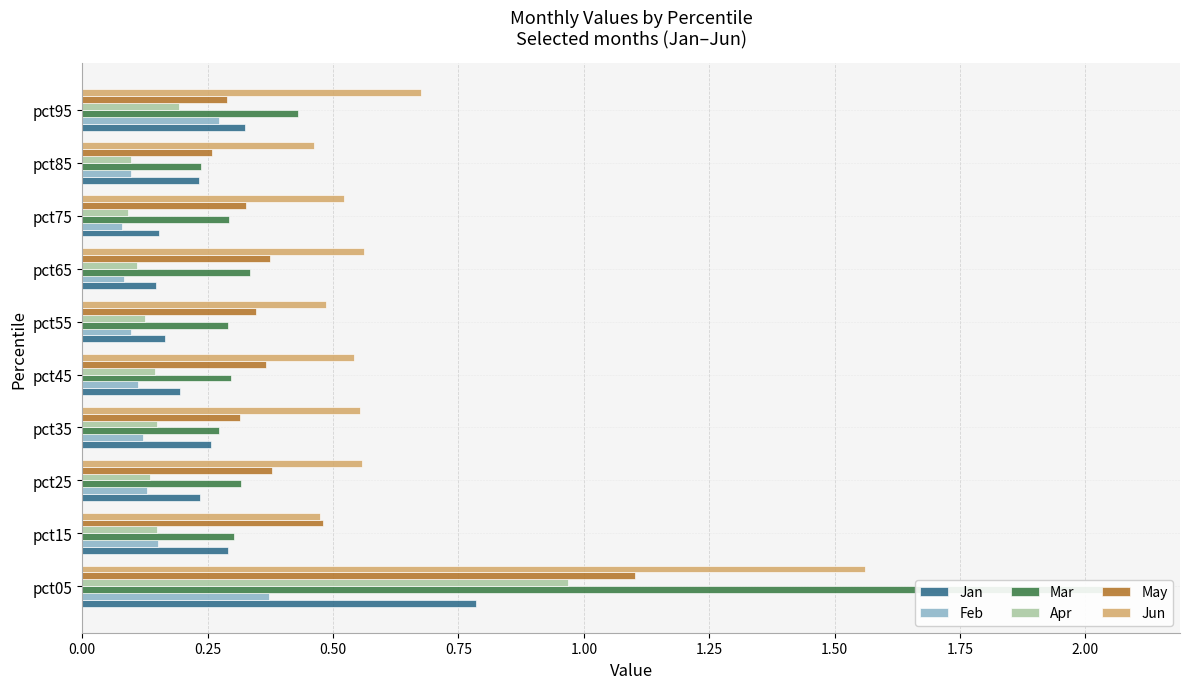

Which series has the widest spread of values?

Mar